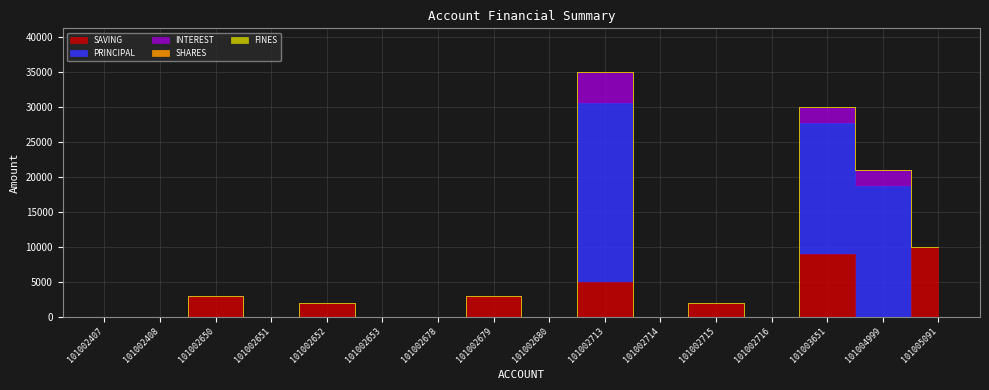

At how many categories does at least one series exceed 16349?

3